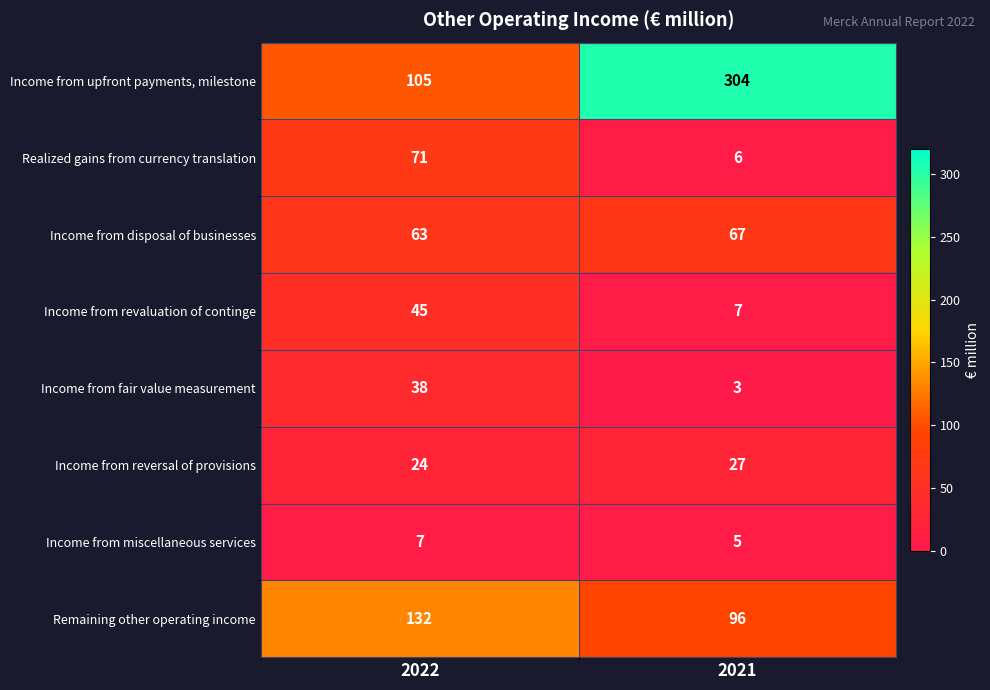

Count the number of categories in the chart.

2